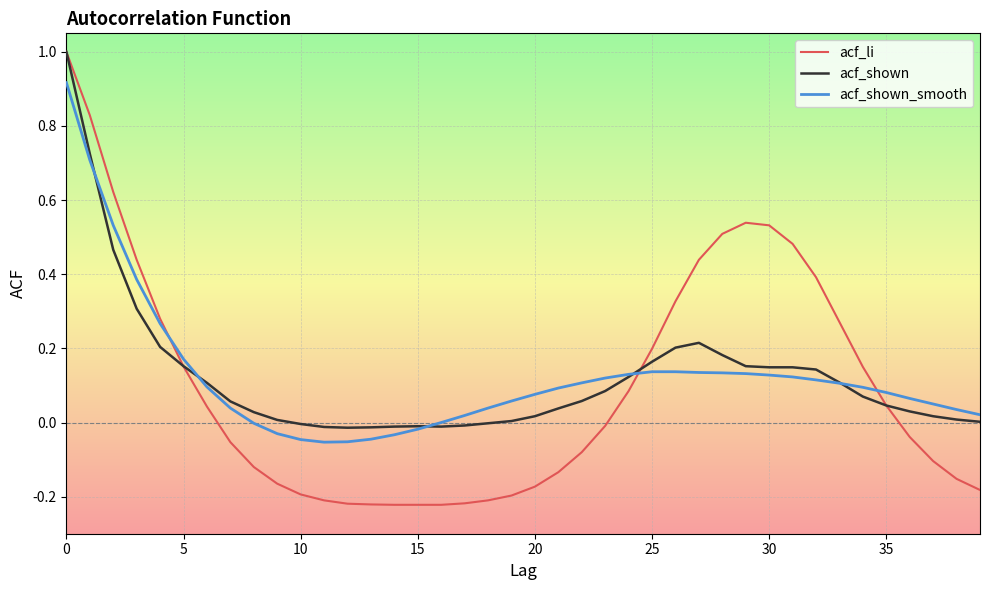

How many lines are shown in the chart?

3